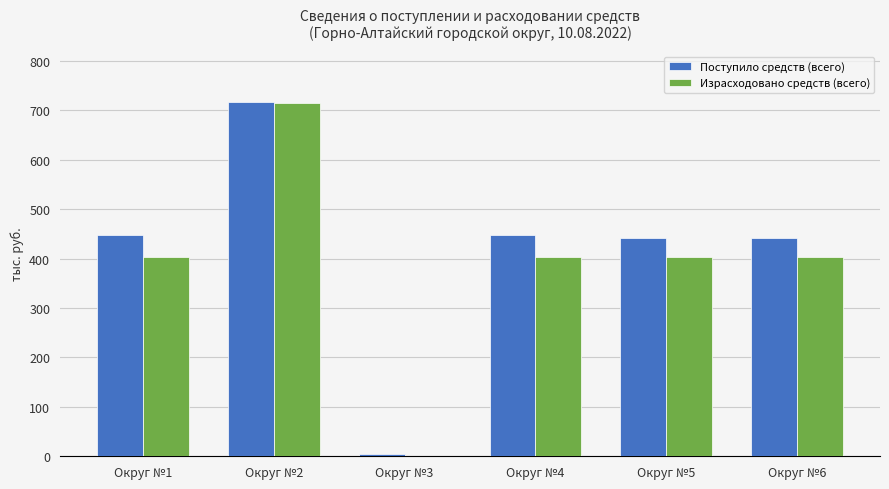

Is it true that Израсходовано средств (всего) equals 152.4 at Округ №2?

False